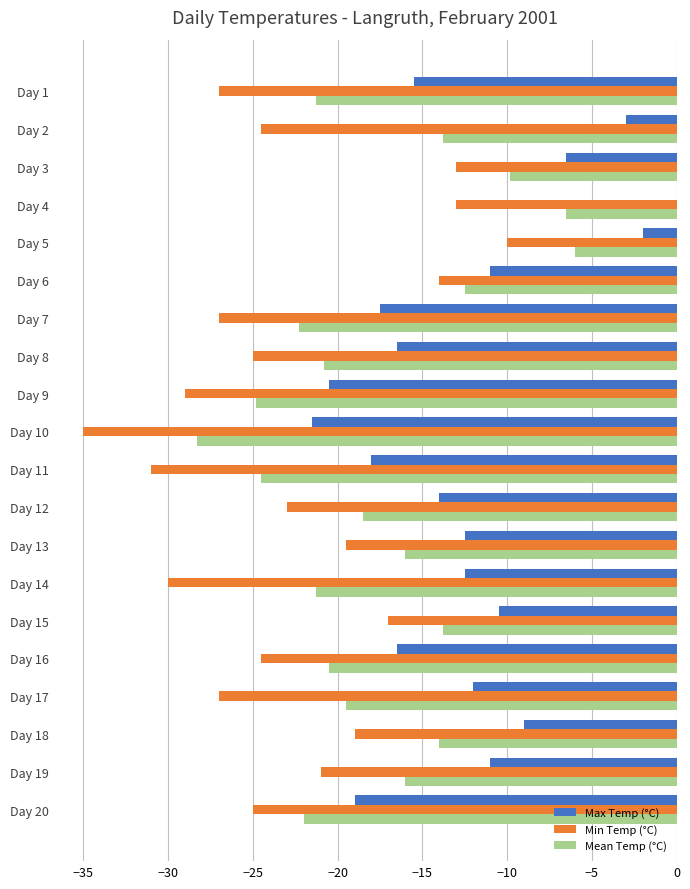

What is the average value of the Min Temp (°C) series?

-22.7